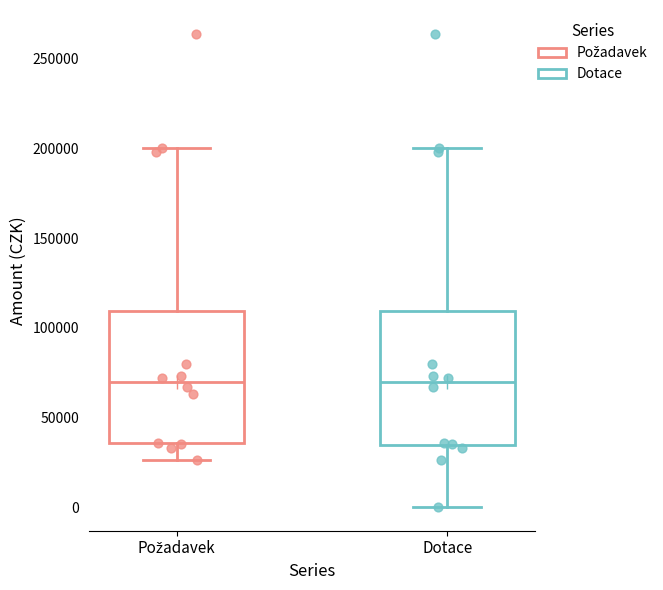

Where does the lower whisker of the box for Požadavek end on the y-axis? The values are not printed on the chart, so give them approximately, as read against the axis.

25000